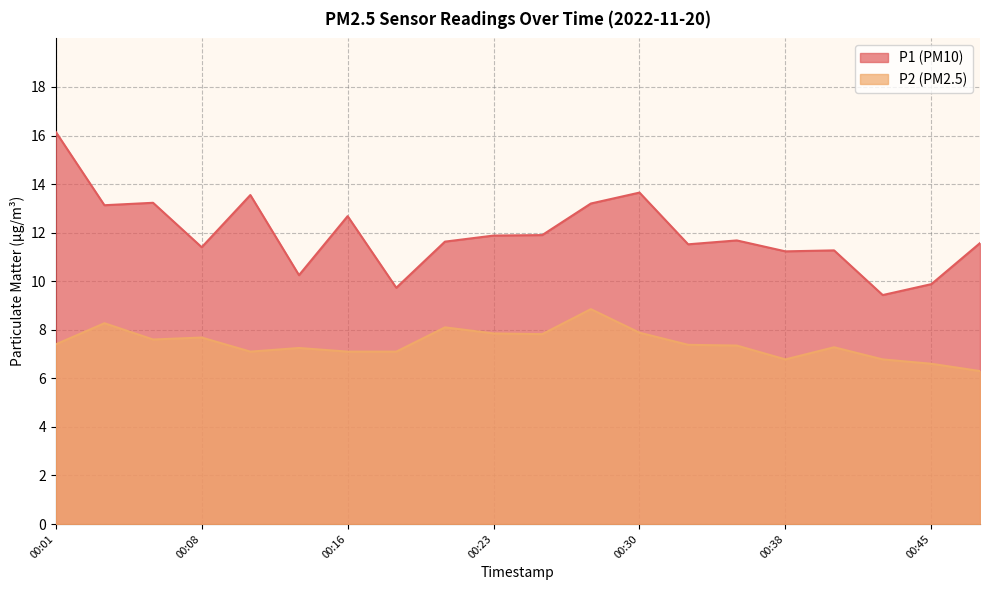

Where does the P2 series first go above 7?

00:01